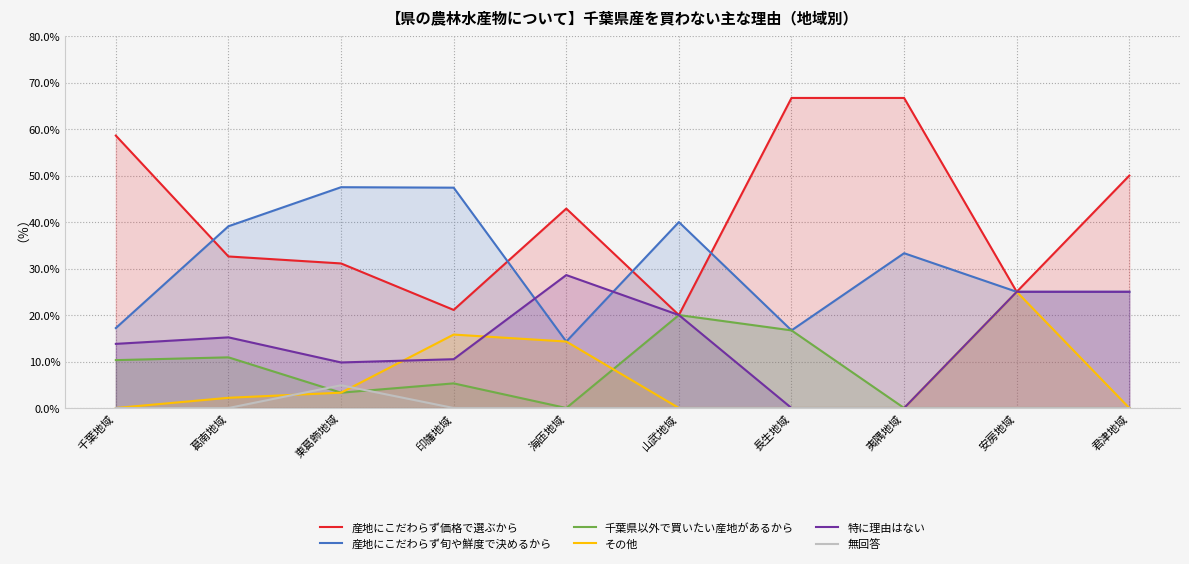

What are all the series names shown in the legend?

産地にこだわらず価格で選ぶから, 産地にこだわらず旬や鮮度で決めるから, 千葉県以外で買いたい産地があるから, その他, 特に理由はない, 無回答